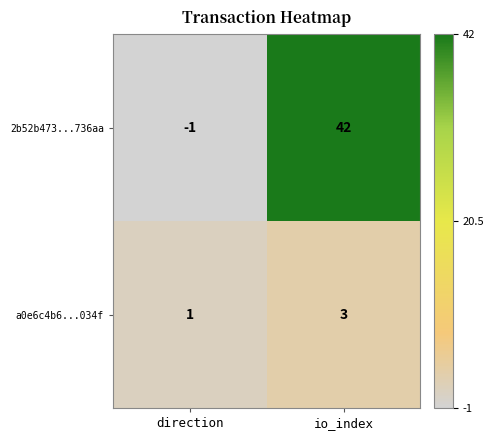

List the series in order of their overall mean, highest first.

2b52b473...736aa, a0e6c4b6...034f